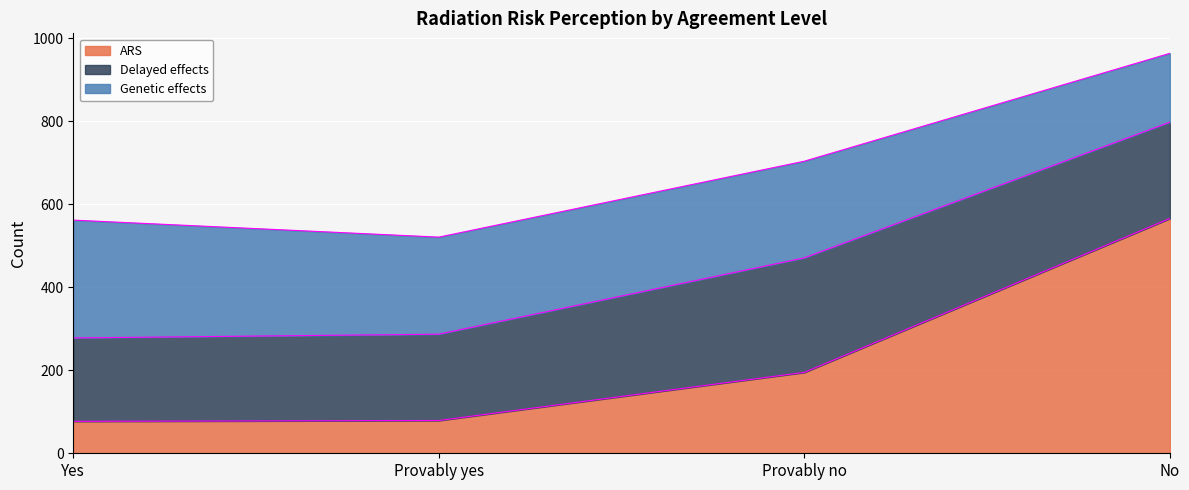

Which category has the lowest value in the Genetic effects series?

No